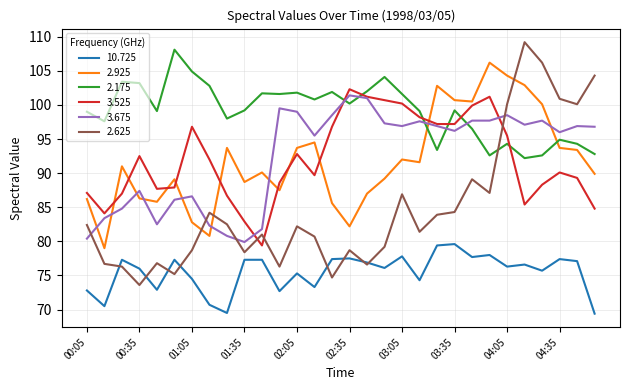

True or false: 10.725 and 2.925 cross at least once.

False